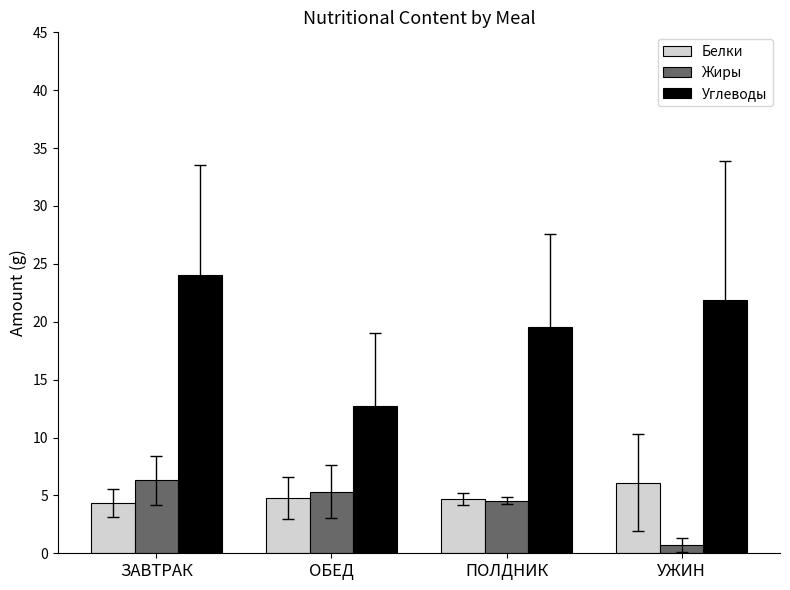

Which series has the largest range (max minus min)?

Углеводы